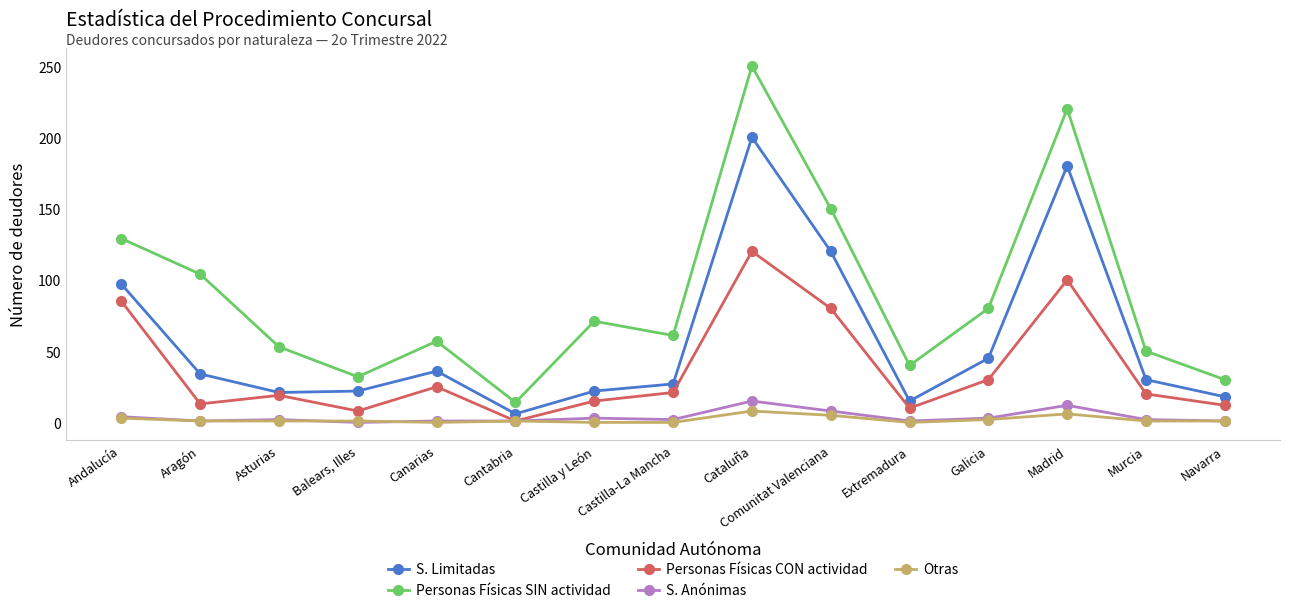

How many values in the Personas Físicas SIN actividad series are below 61?

7